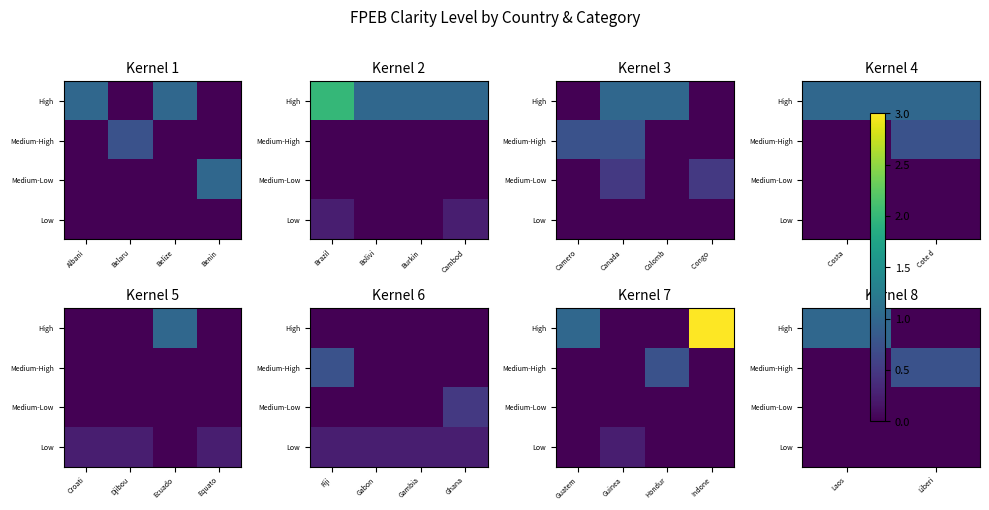

What is the sum of the Medium-High values at Laos and Liberi?

0.8